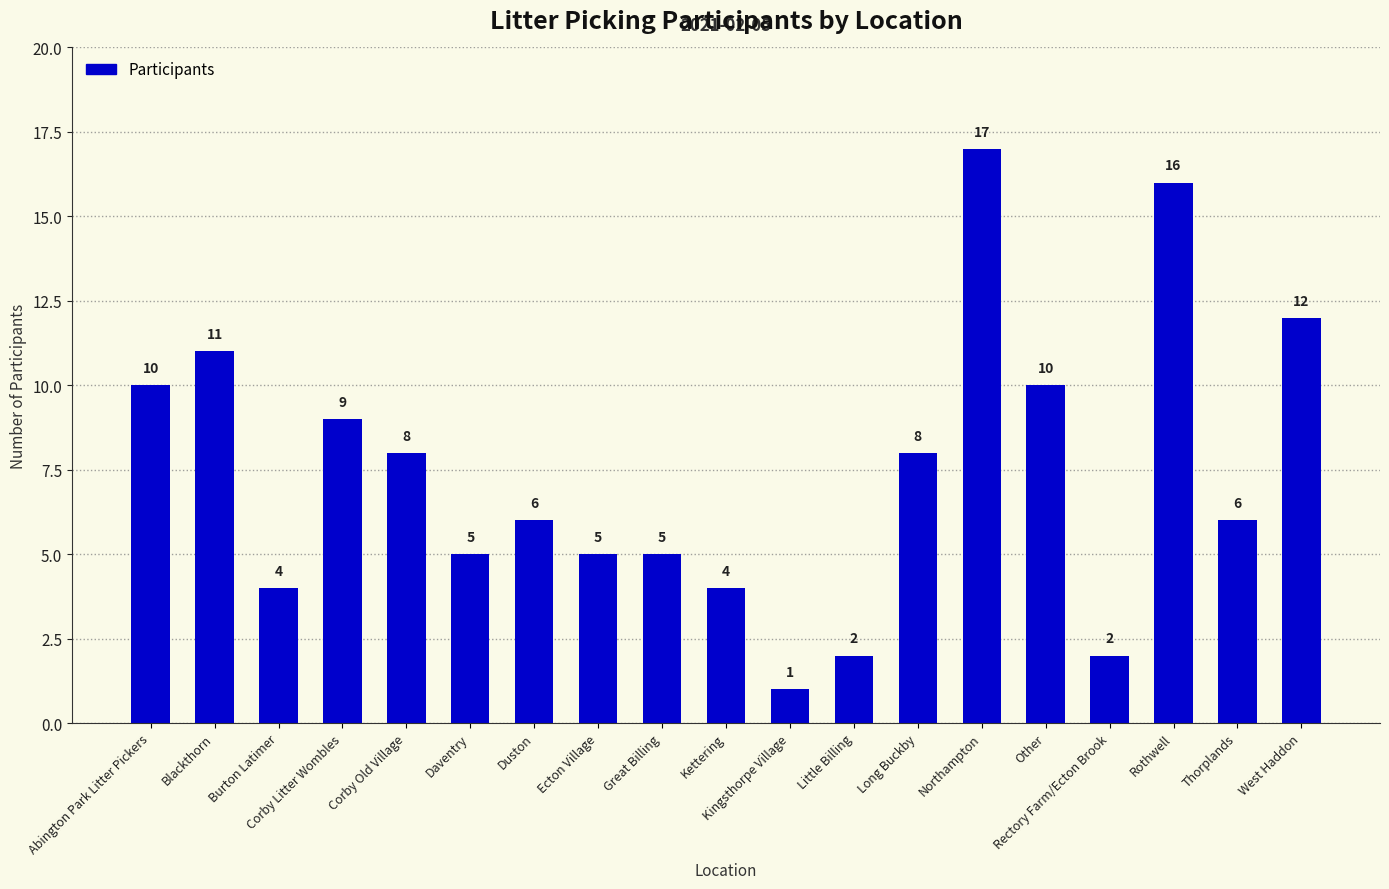

Is it true that the value at Blackthorn is 11?

True